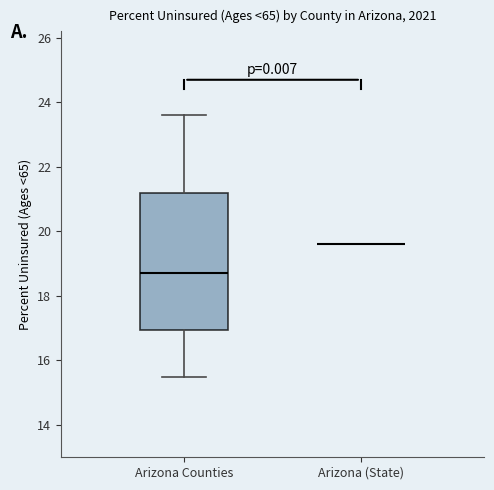

Reading left to right, read every box against the y-axis: the position of its median line, the range the box covers, and the ends of its whiskers. The values are not printed on the chart, so give them approximately, as read against the axis.

Arizona Counties: median 18.8, box 17.0 to 21.2, whiskers 15.6 to 23.6
Arizona (State): box collapsed to a line at 19.6, whiskers 19.6 to 19.6